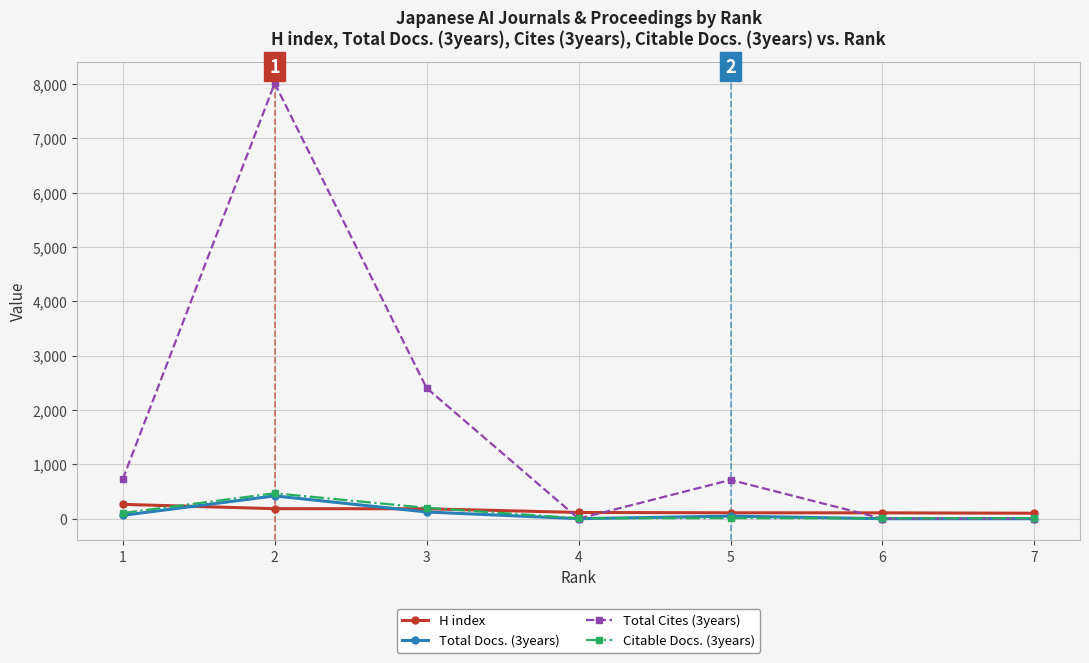

At which category is the sum across all series the highest?

2